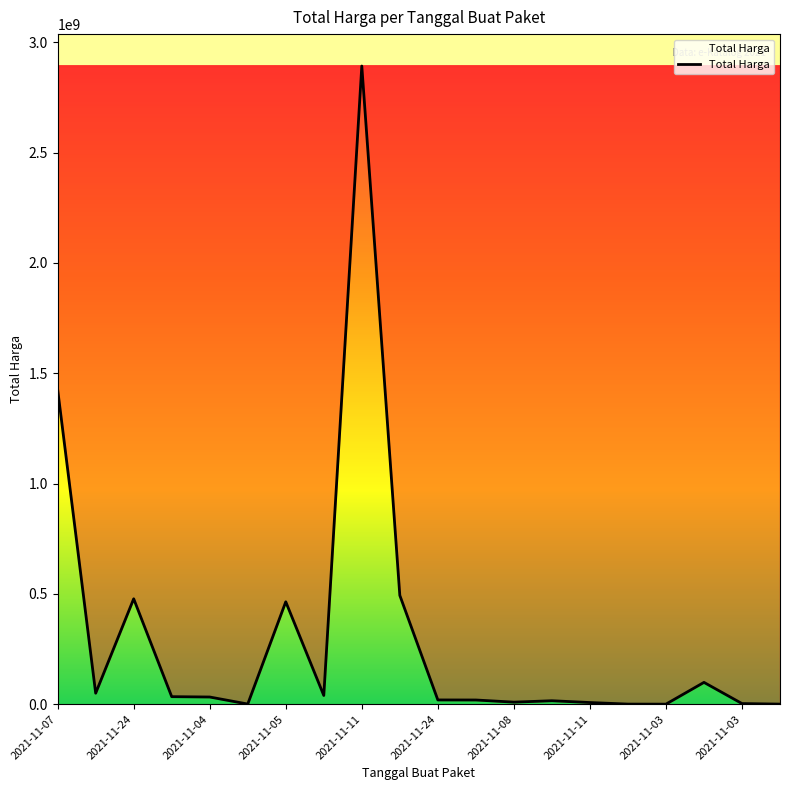

What is the maximum value shown in the chart?

2892122000